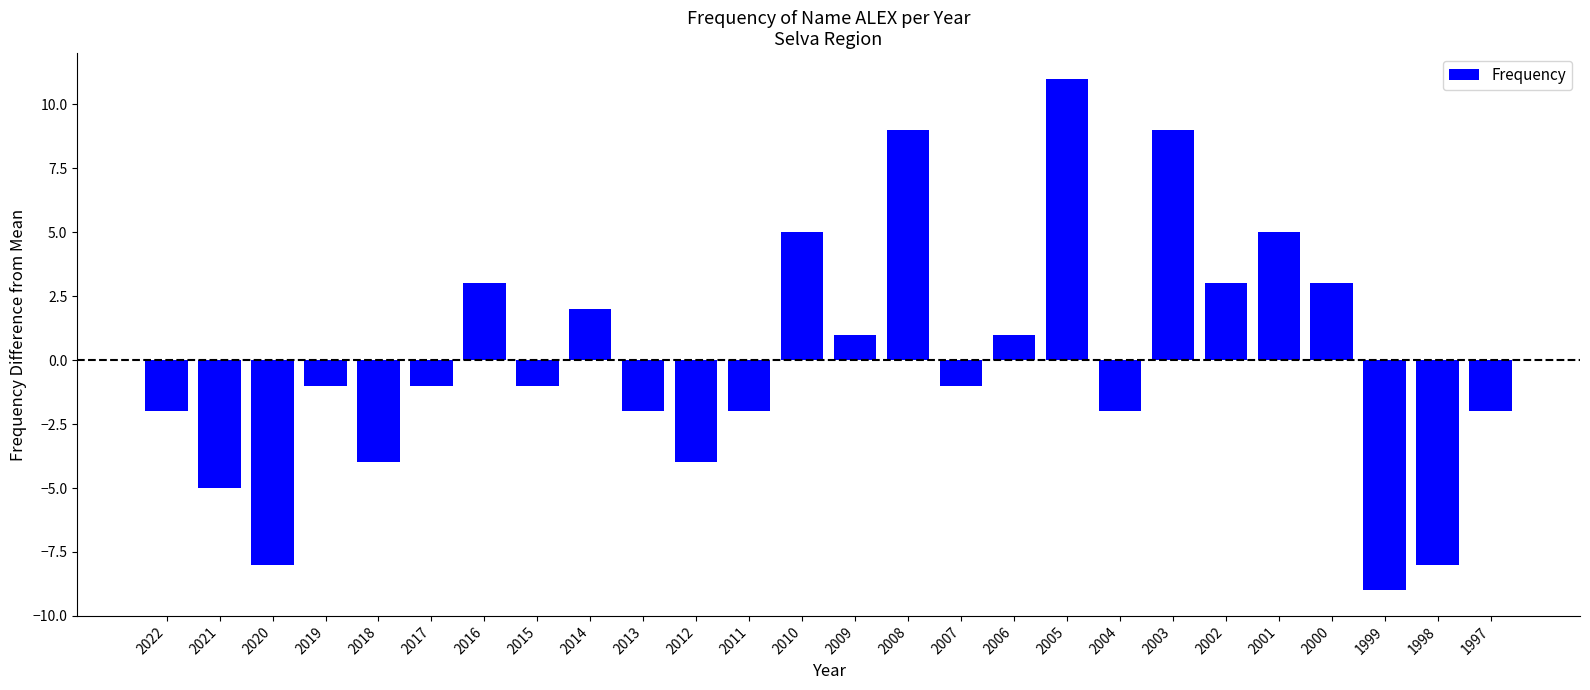

What is the change in value from 2021 to 2008?

+14